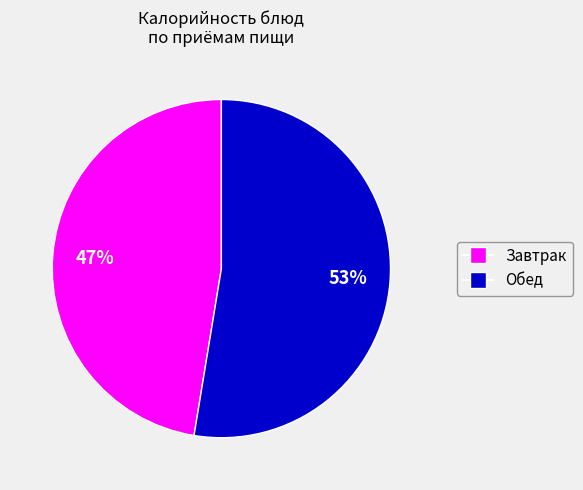

To the nearest percent, what is the average slice percentage?

50%